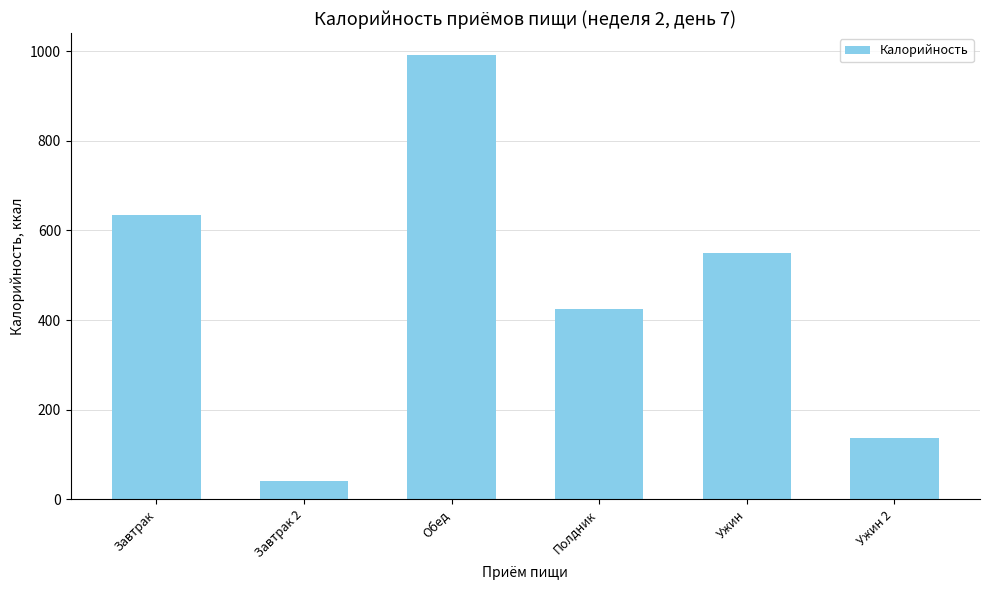

What is the greatest value displayed?

991.2